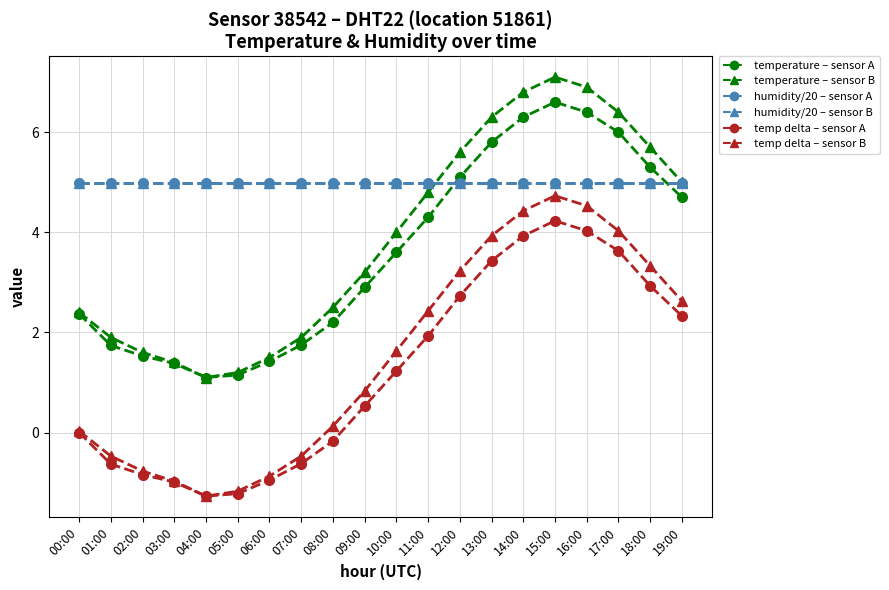

How many lines are shown in the chart?

6